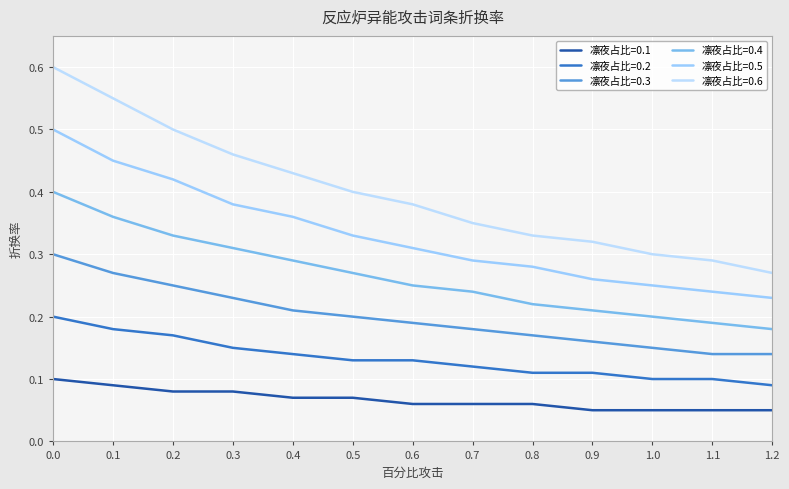

Is the value of 凛夜占比=0.4 at 0.4 greater than the value of 凛夜占比=0.6 at 1.1?

No